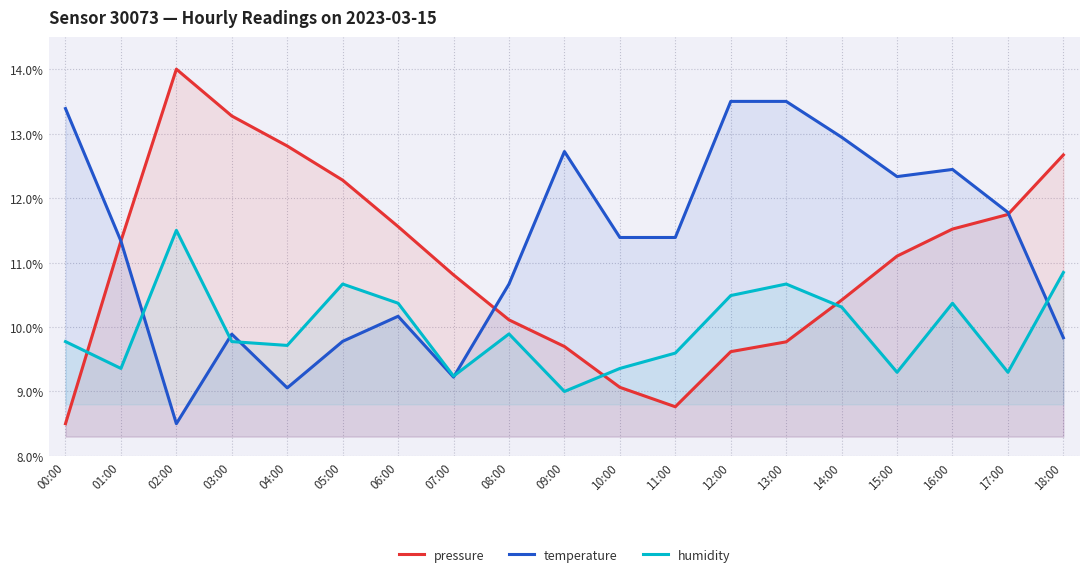

Which series changed the most between 00:00 and 18:00?

pressure